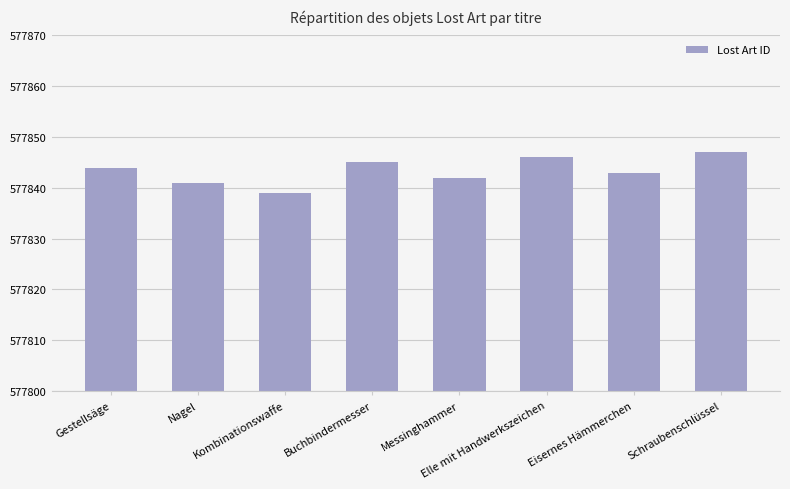

What is the minimum value shown in the chart?

577839